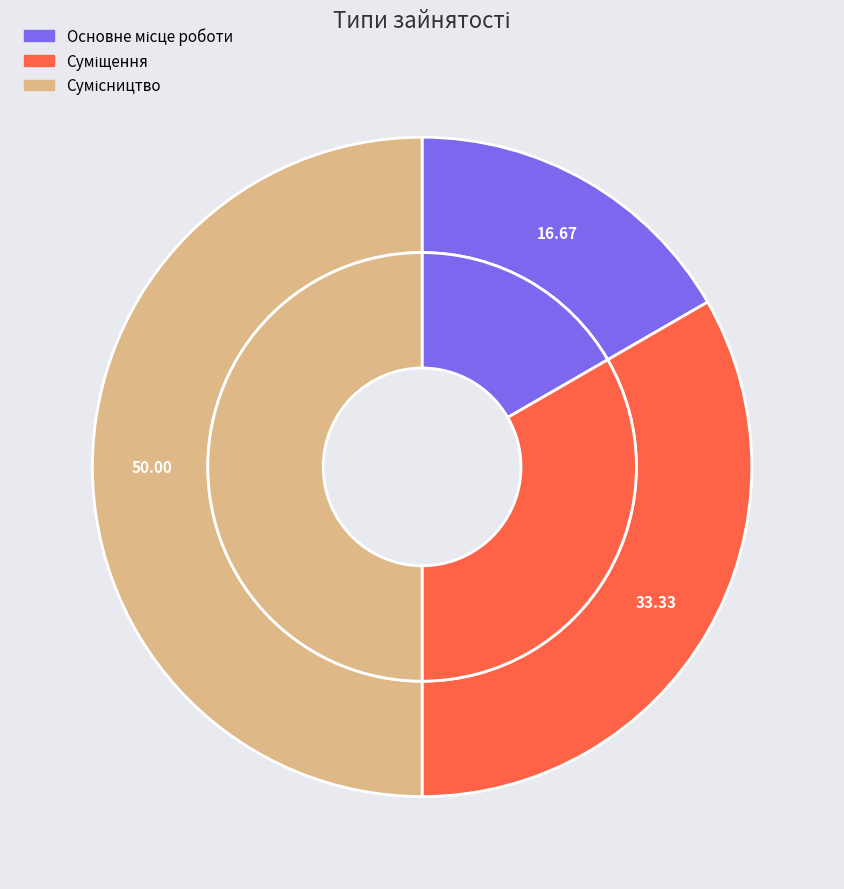

How many segments does this pie chart have?

3